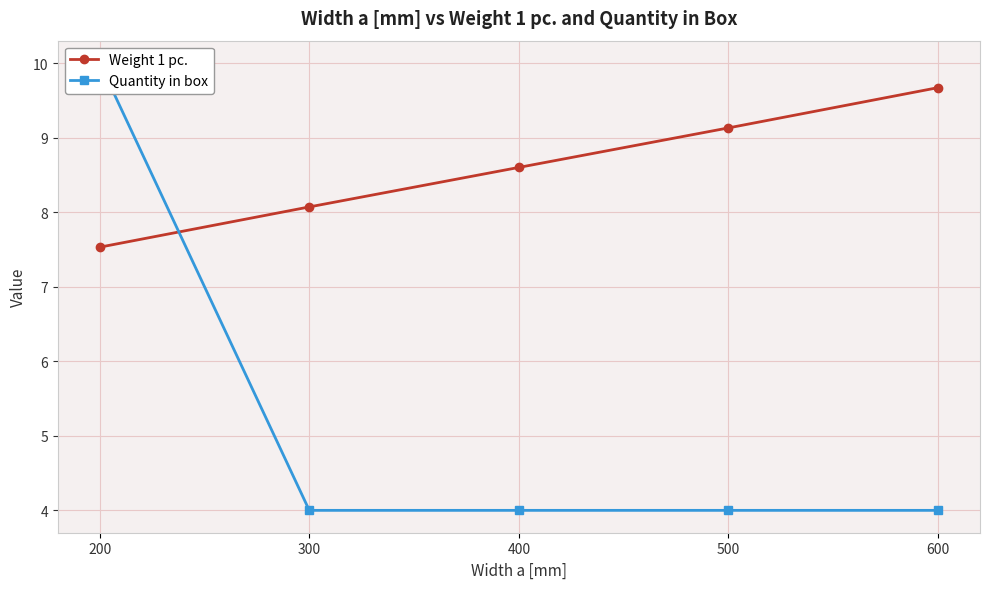

Does the chart display data point markers on the line(s)?

Yes